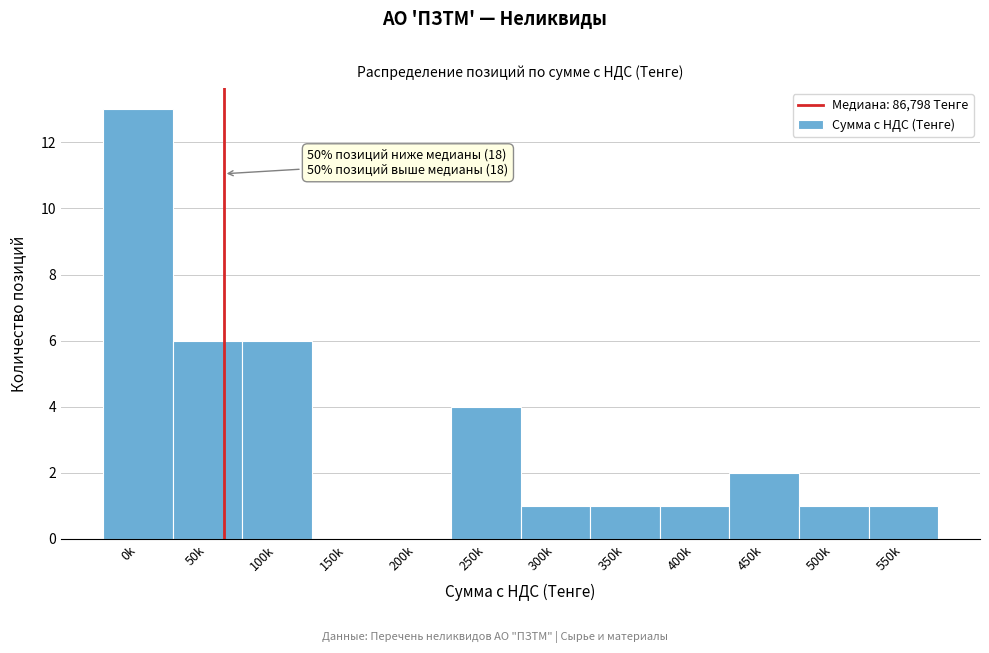

Reading left to right, transcribe all the data shown in this chart.

0k=13	50k=6	100k=6	150k=0	200k=0	250k=4	300k=1	350k=1	400k=1	450k=2	500k=1	550k=1